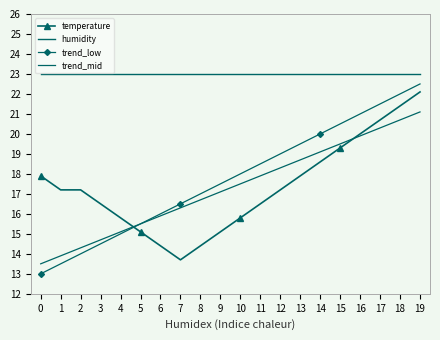

What is the greatest value displayed?

23.0